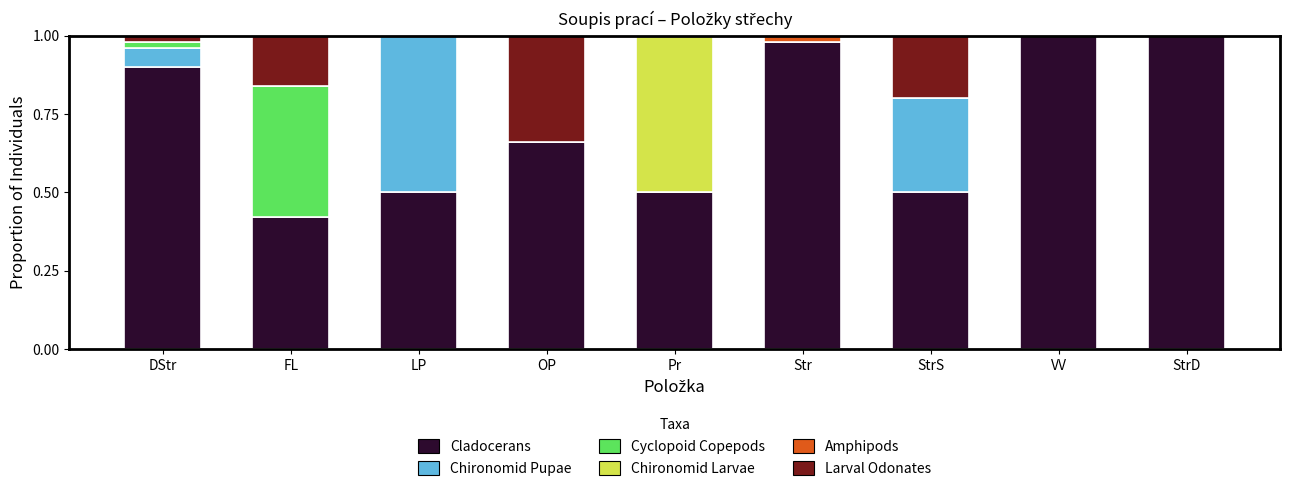

Does the chart contain stacked bars?

Yes